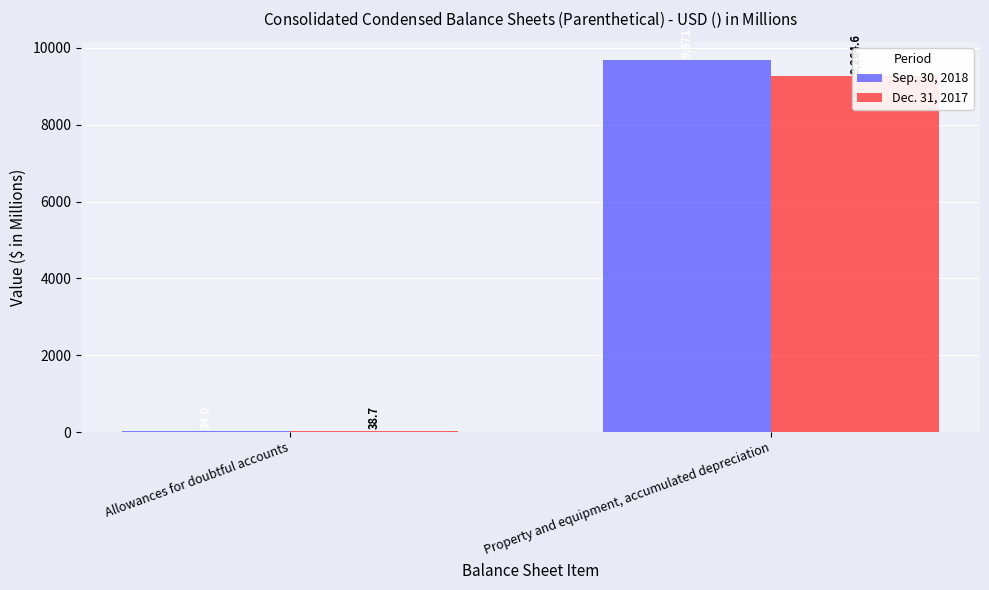

What is the label of the 2nd bar from the right?

Allowances for doubtful accounts